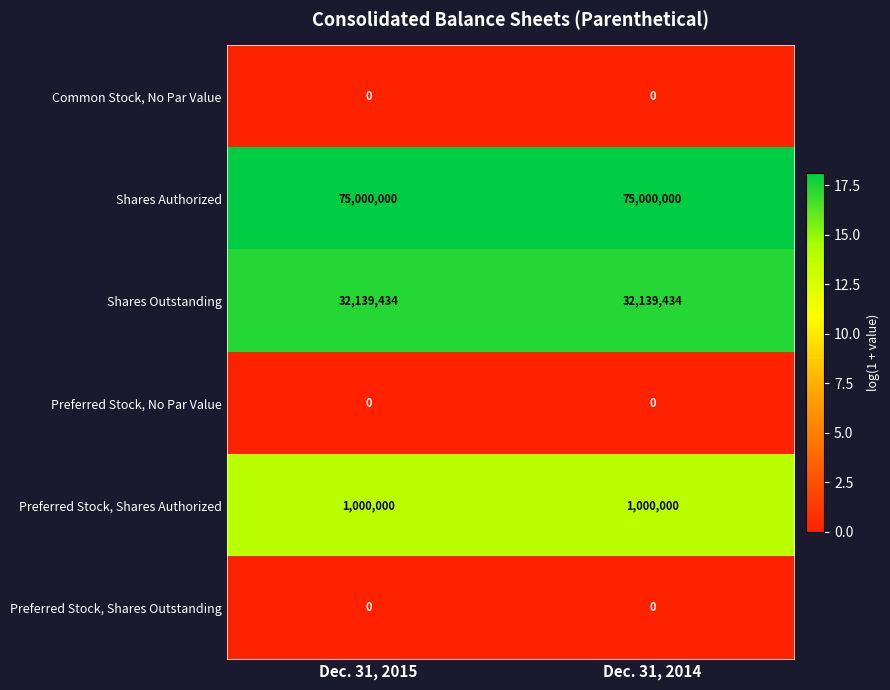

The value of Preferred Stock, Shares Outstanding at Dec. 31, 2015 is 0. True or false?

True